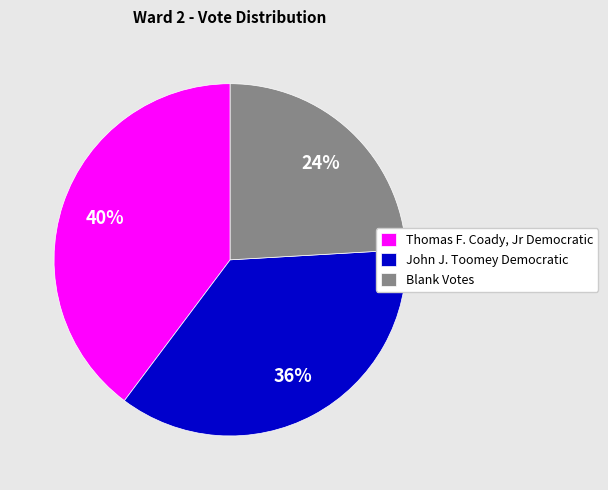

Does any single category account for the majority?

No